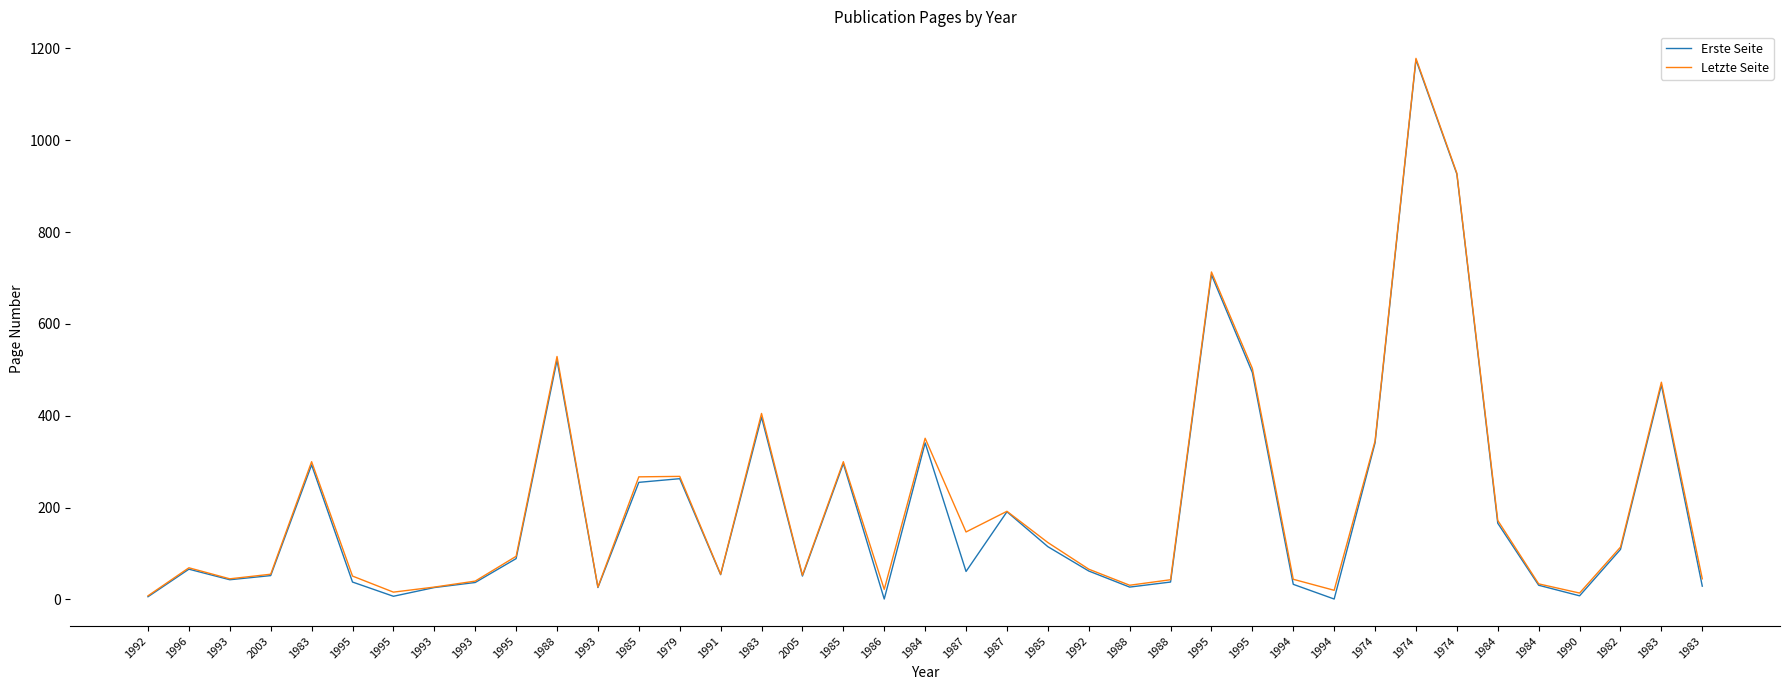

Is this an area chart (filled region under the line)?

No